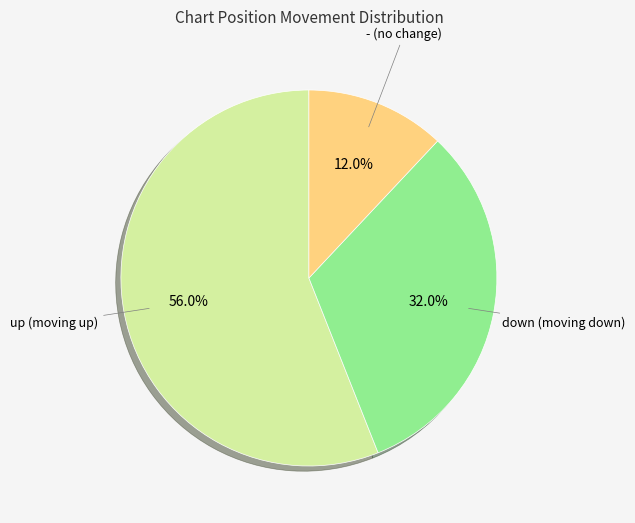

How many segments does this pie chart have?

3